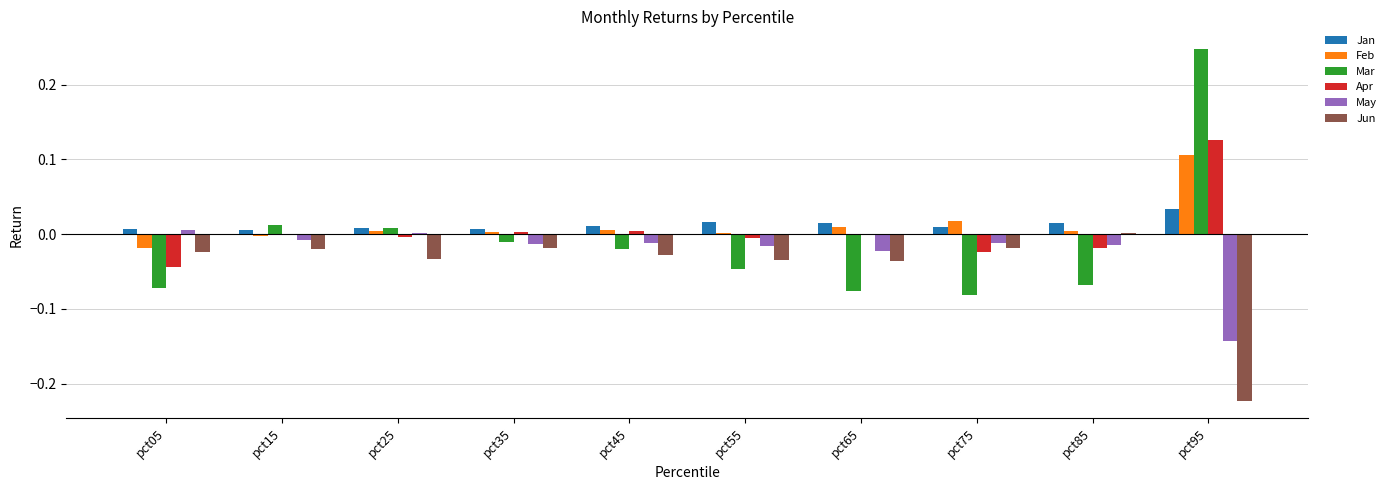

At which category is the sum across all series the highest?

pct95